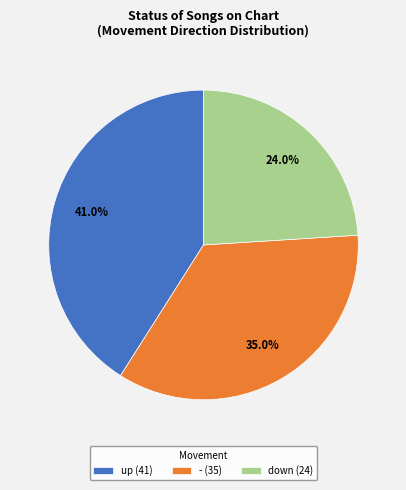

True or false: down accounts for 24% of the total.

True